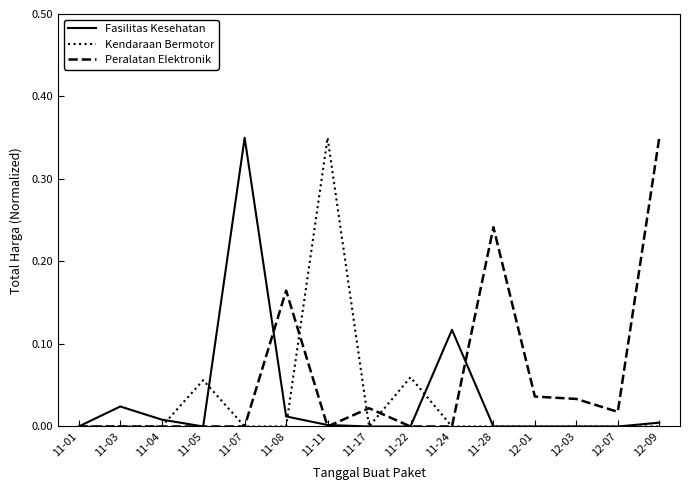

True or false: Kendaraan Bermotor and Fasilitas Kesehatan intersect in this chart.

True